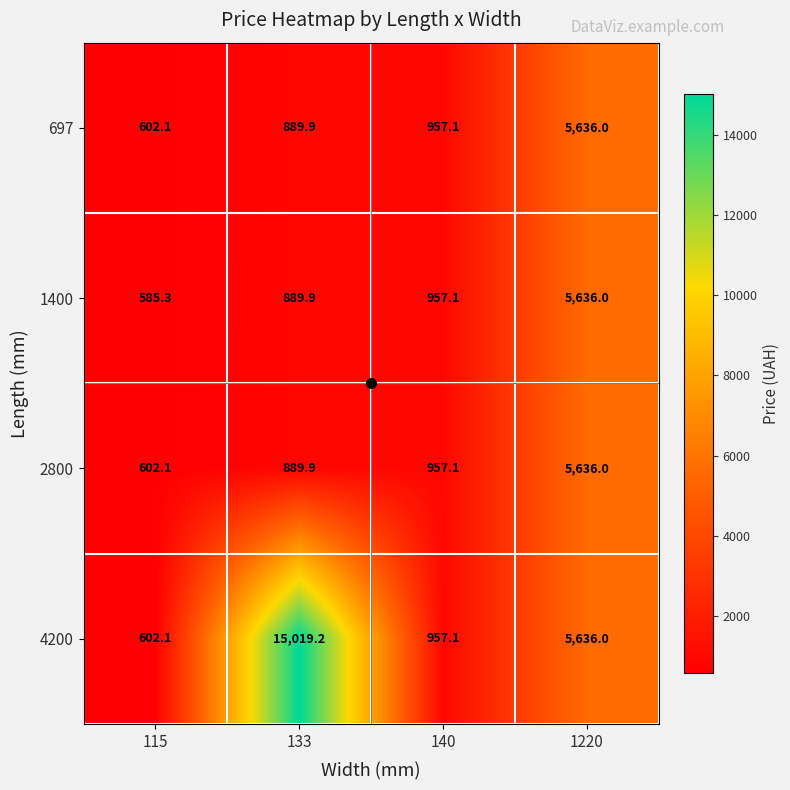

Which series has the largest total across all categories?

4200